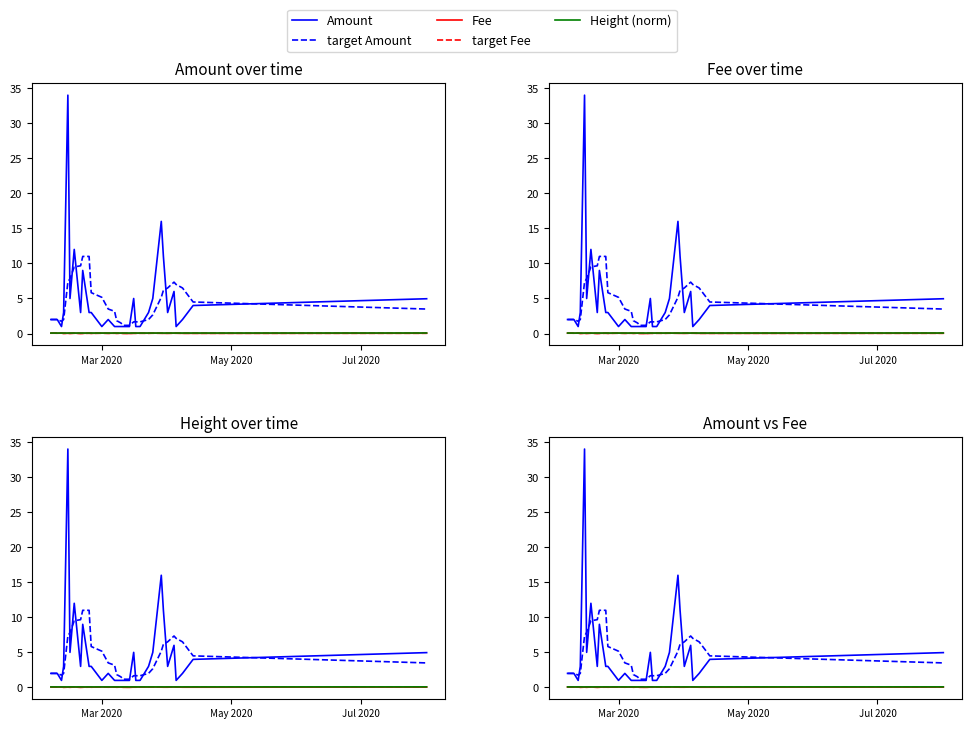

What is the sum of all Fee values?

1.2